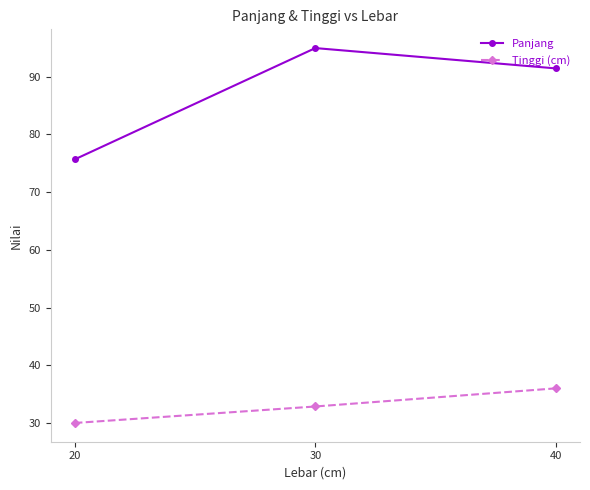

What is the value of the Panjang point at the 2nd from the left?

95.0